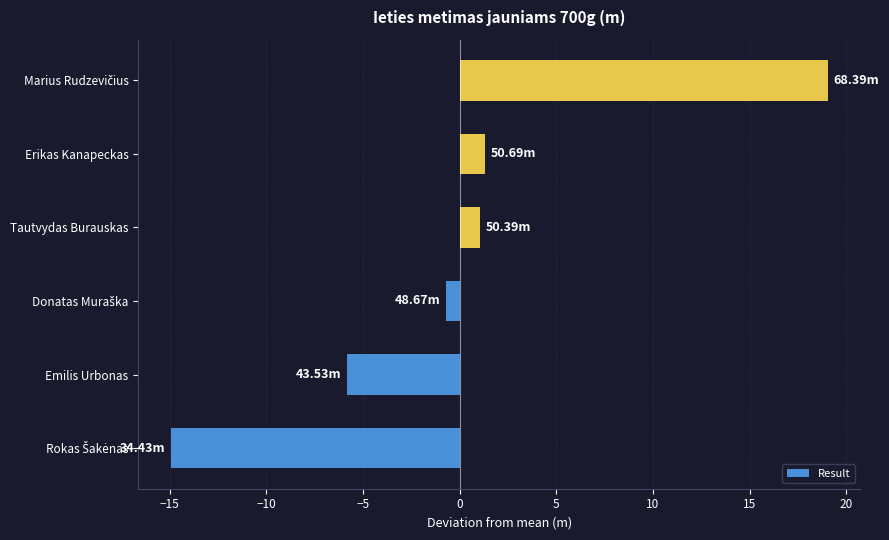

What is the difference between the values at Emilis Urbonas and Tautvydas Burauskas?

6.9